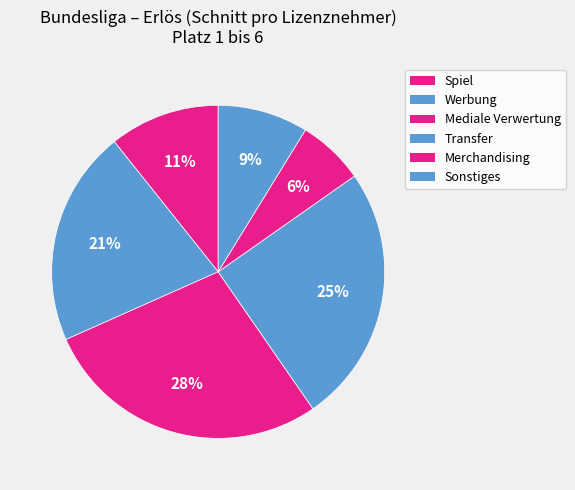

What is the total percentage of Transfer and Mediale Verwertung?

53.1%